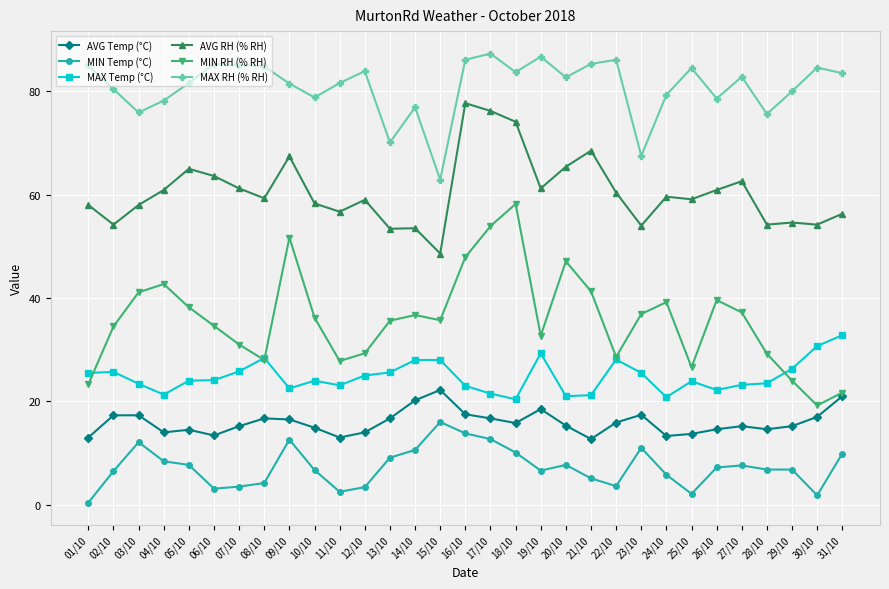

True or false: AVG Temp (°C) and MAX RH (% RH) intersect in this chart.

False